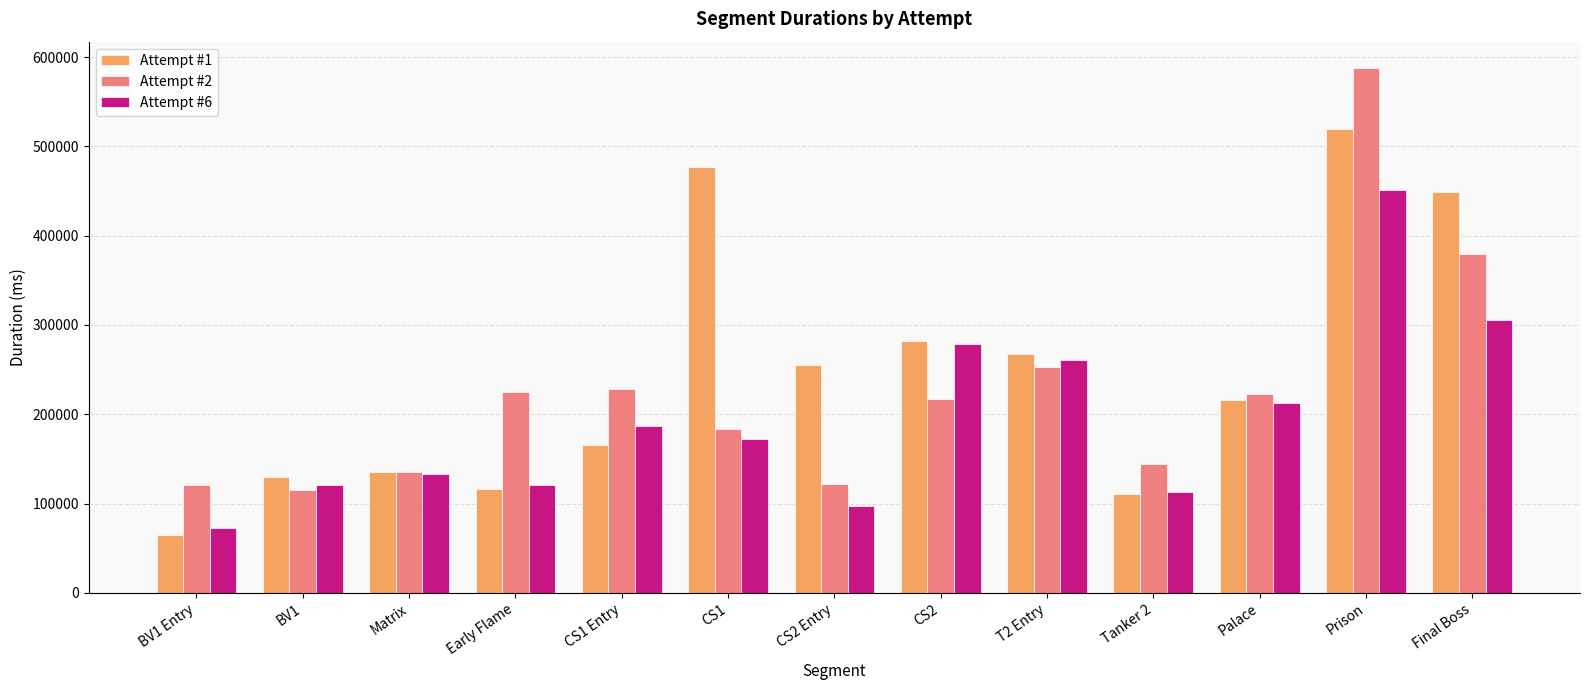

Does the chart contain any negative values?

No